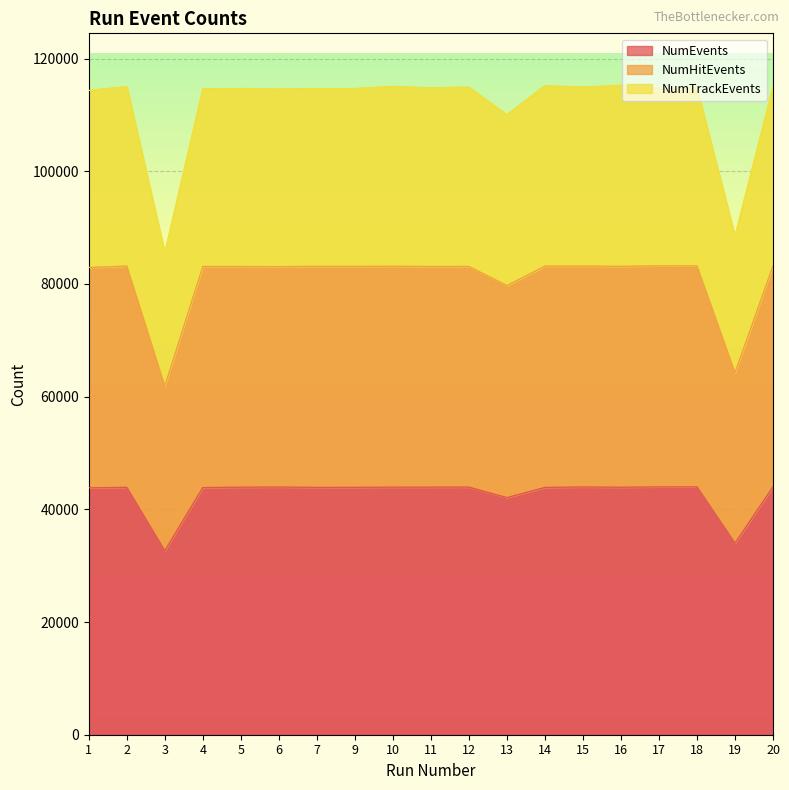

What is the highest value of the NumEvents series?

44017